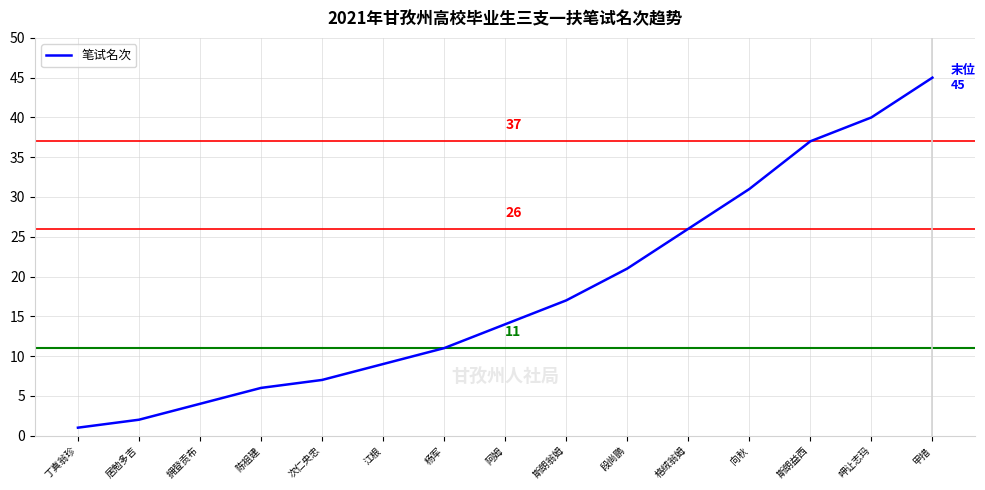

Between 段尚鹏 and 呷让志玛, which is larger?

呷让志玛